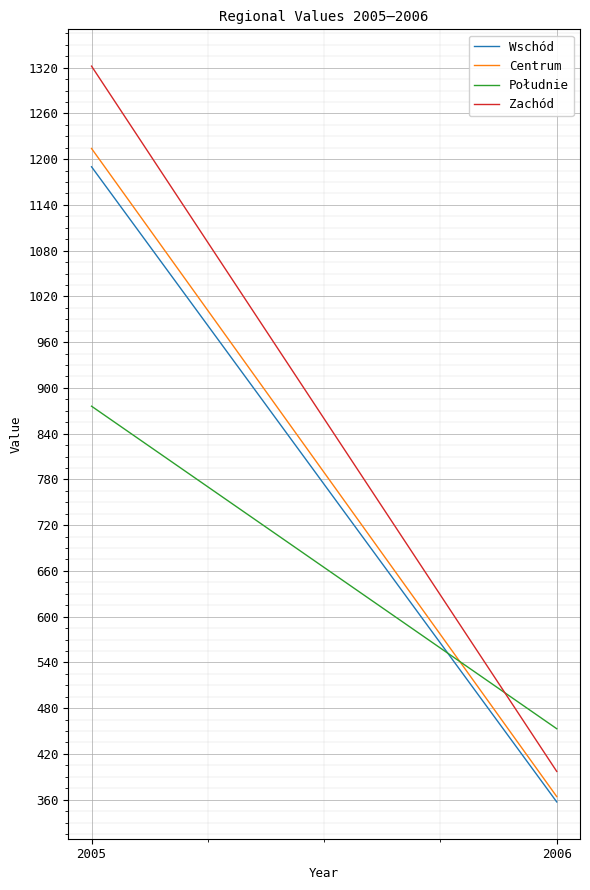

What is the value of the Wschód point at the 2nd from the left?

357